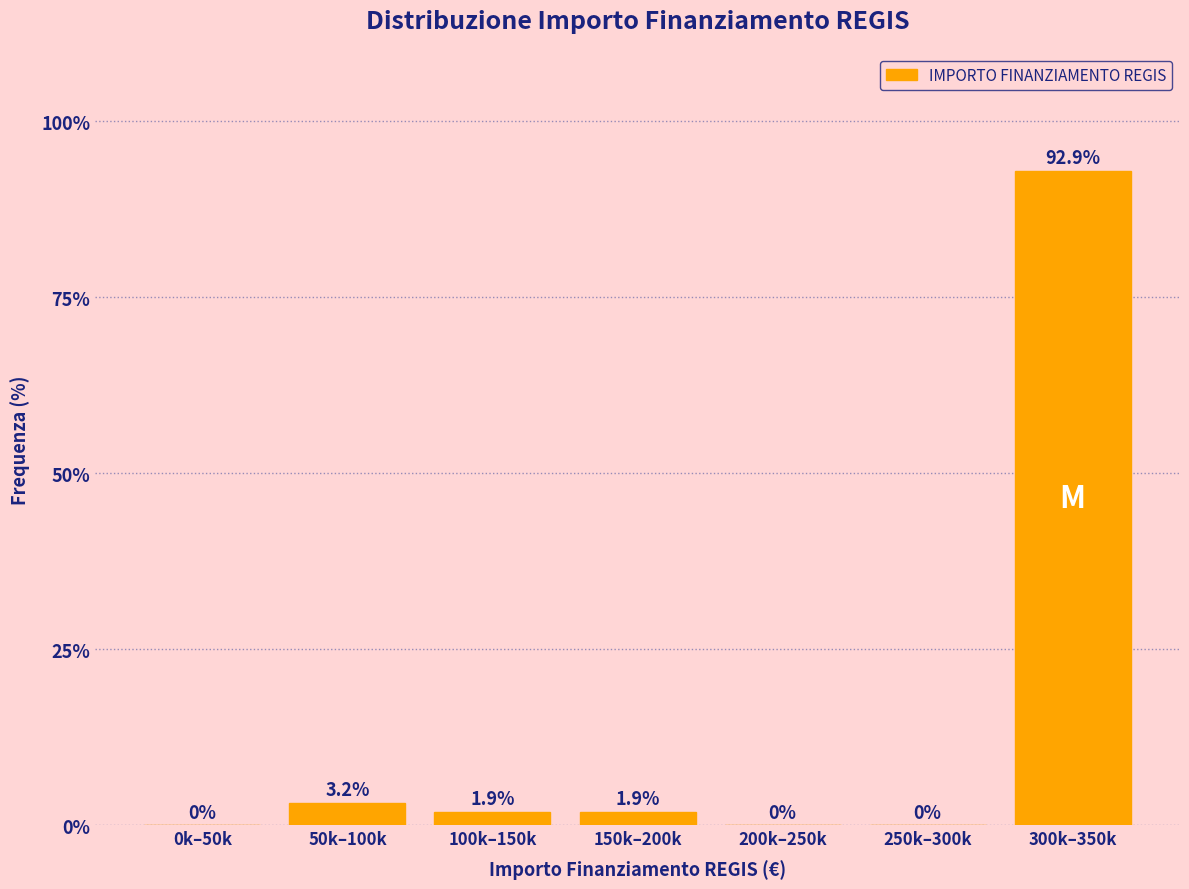

Reading left to right, transcribe all the data shown in this chart.

0k–50k=0.0	50k–100k=3.2	100k–150k=1.9	150k–200k=1.9	200k–250k=0.0	250k–300k=0.0	300k–350k=92.9